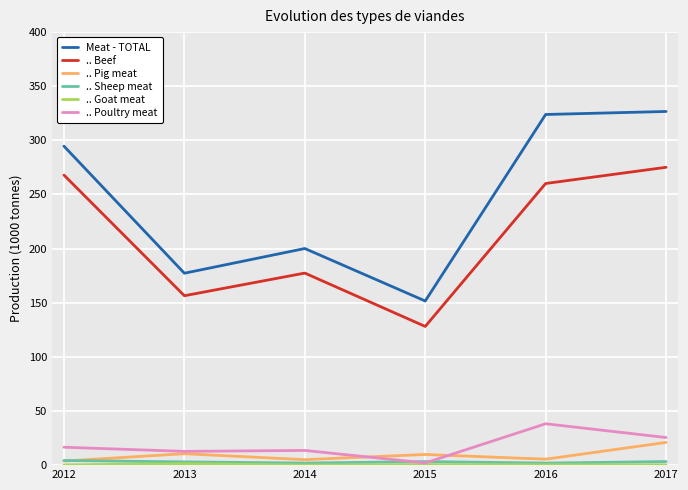

Which series has the widest spread of values?

Meat - TOTAL